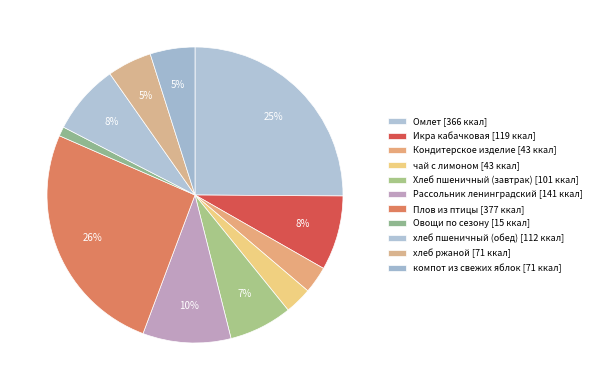

Combined, what portion of the pie is Икра кабачковая and Кондитерское изделие?

11.1%